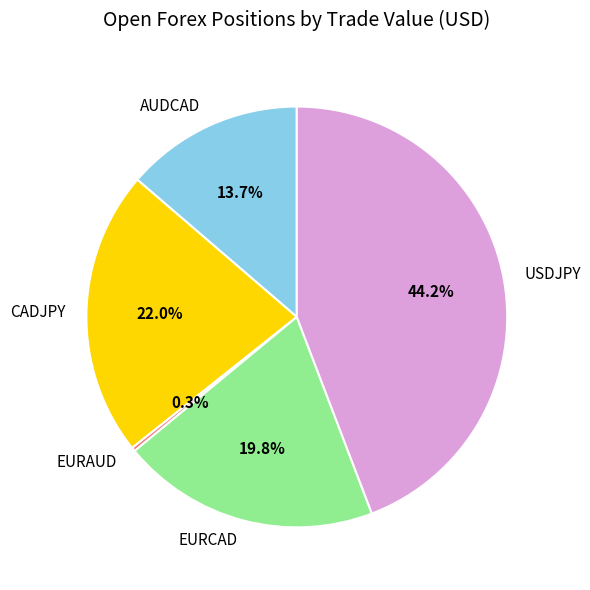

How many segments does this pie chart have?

5